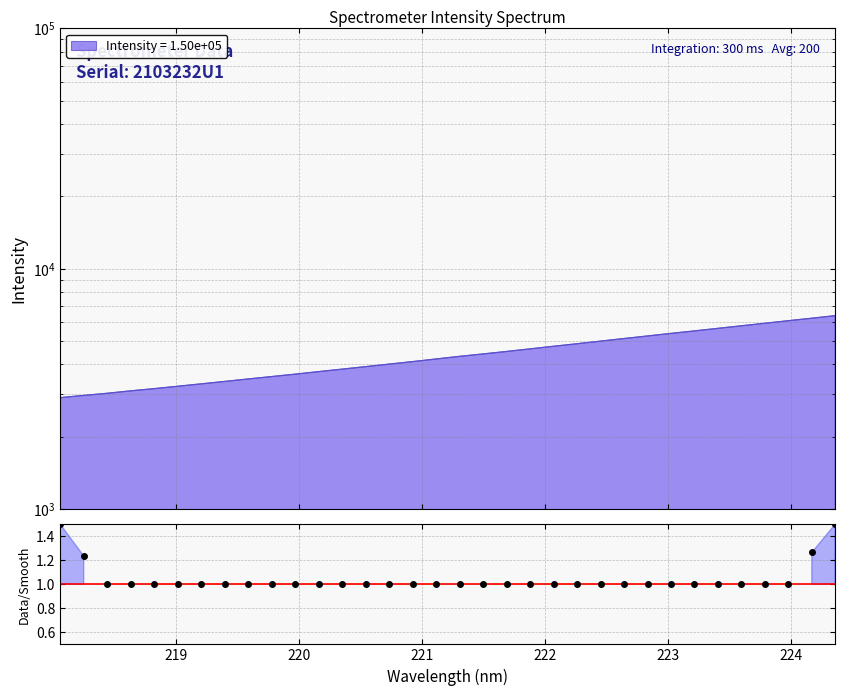

What is the difference between the second highest and minimum values?

0.5